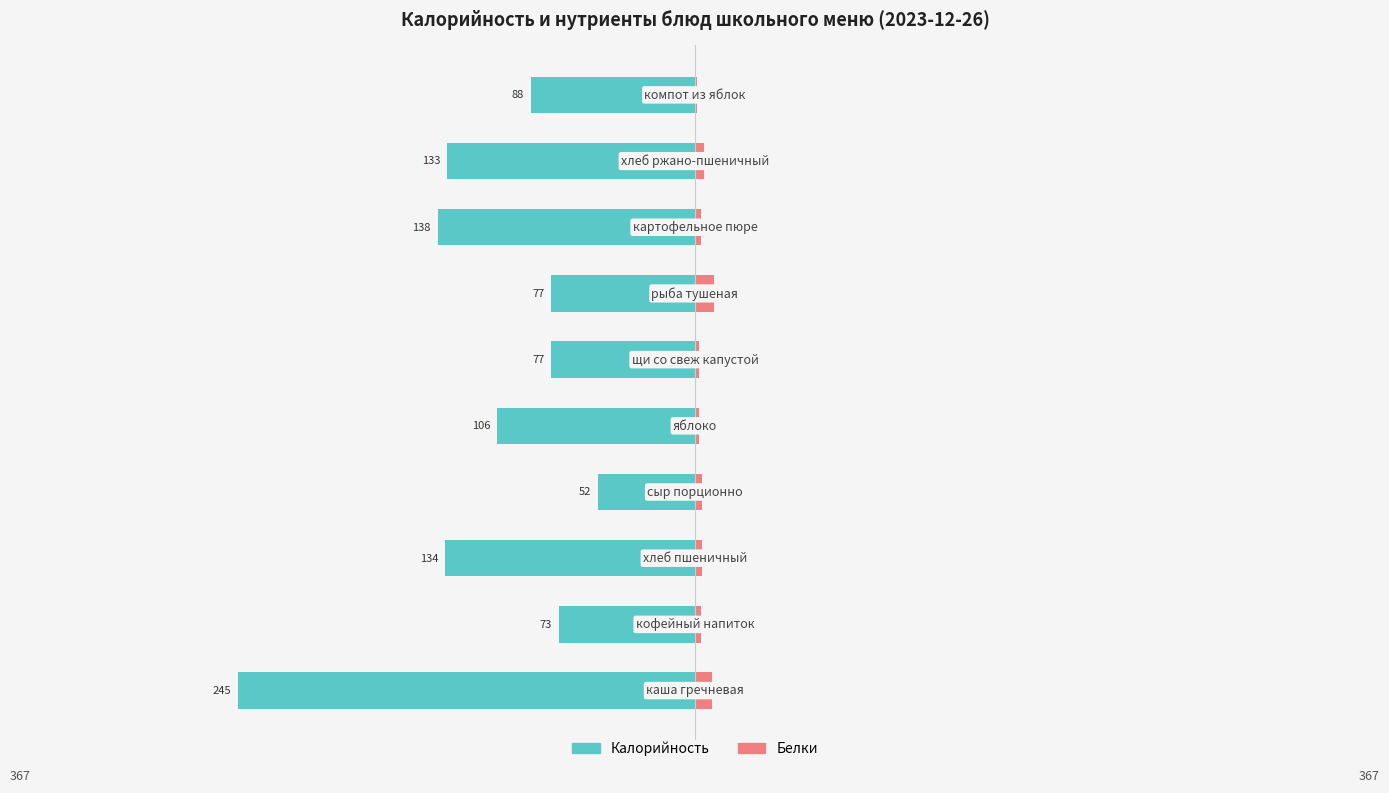

How many groups of bars are there?

10